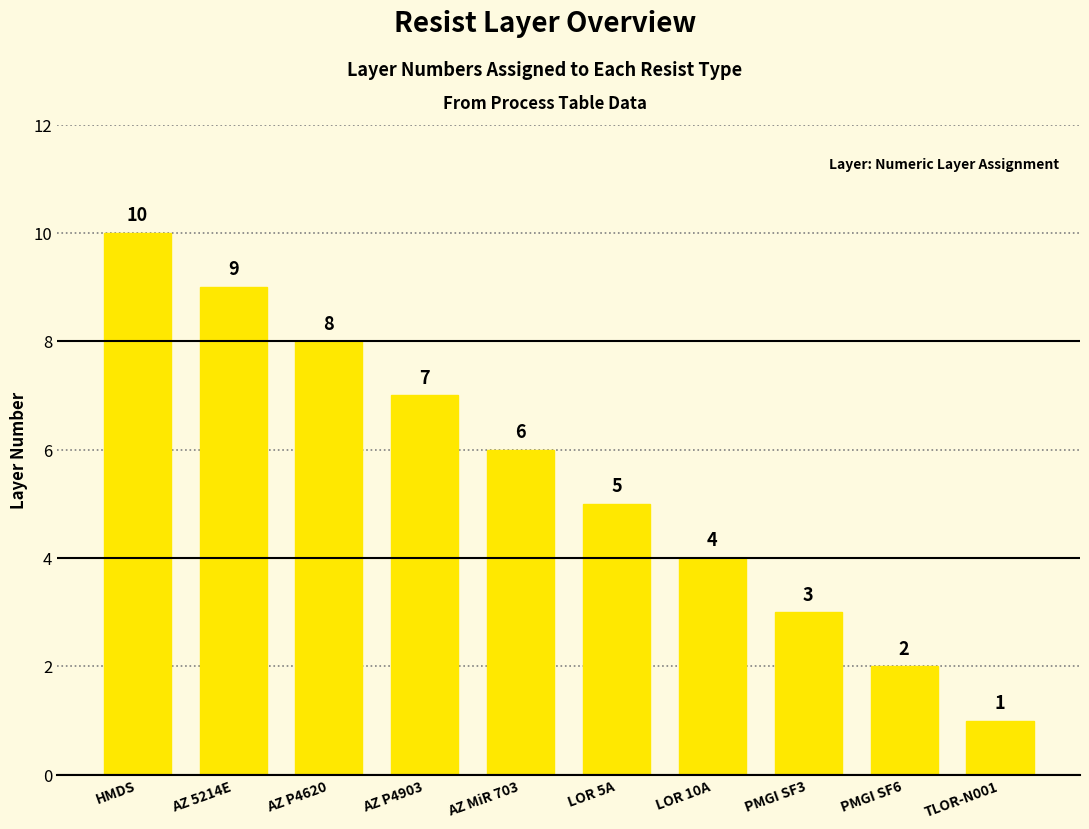

What is the difference between the values at AZ 5214E and HMDS?

1